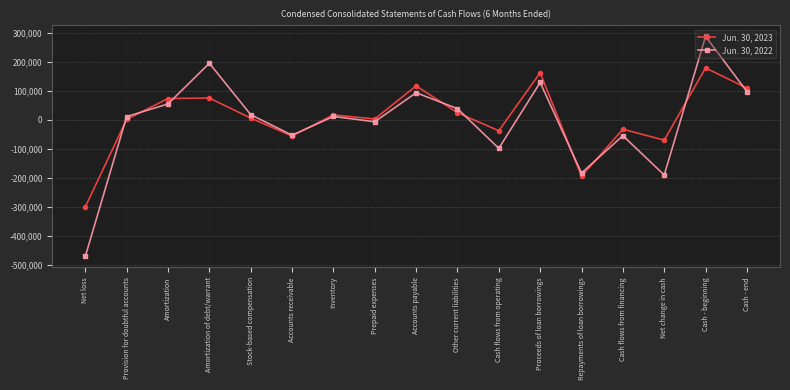

Where is the first local minimum for Jun. 30, 2022?

Accounts receivable